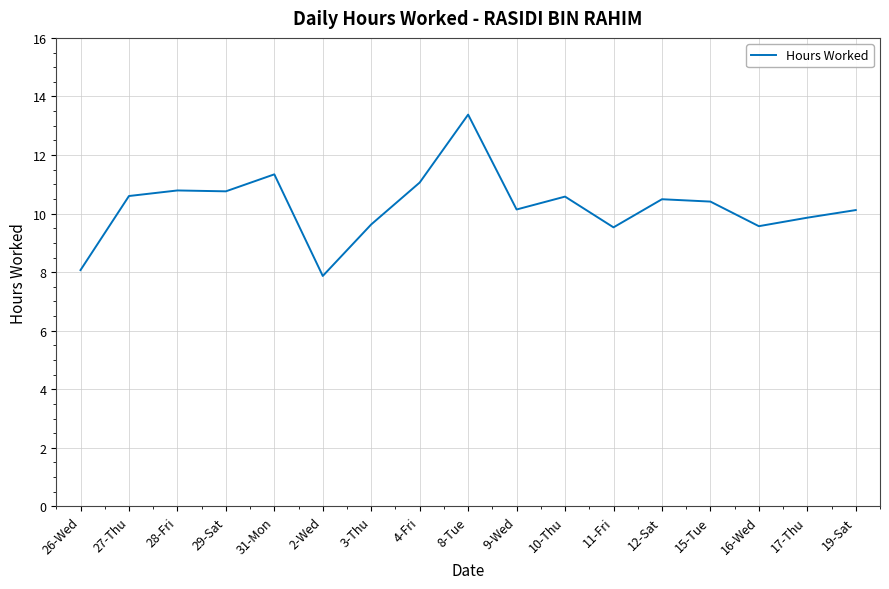

What is the smallest value displayed?

7.9